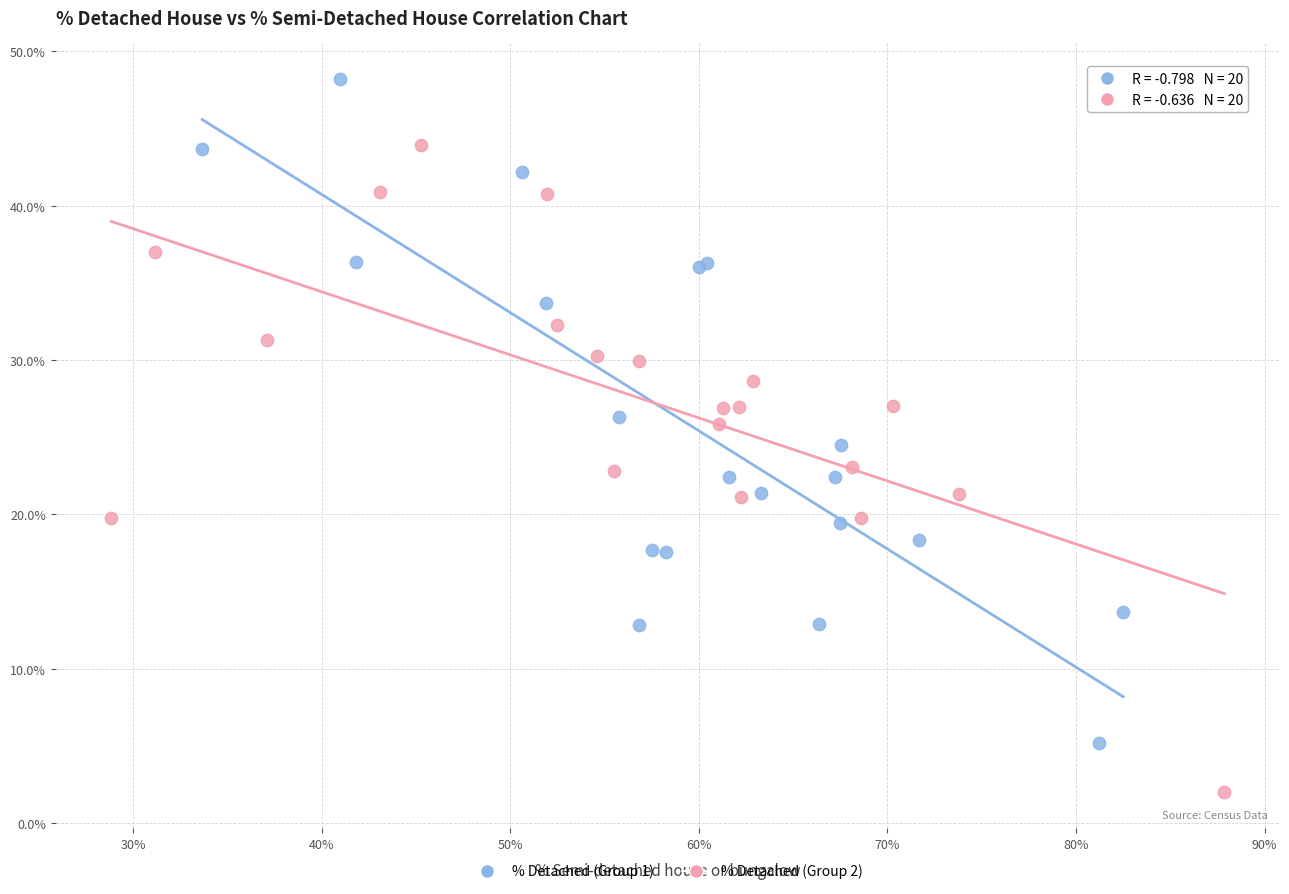

Which series reaches the maximum Y coordinate?

% Detached (Group 1)